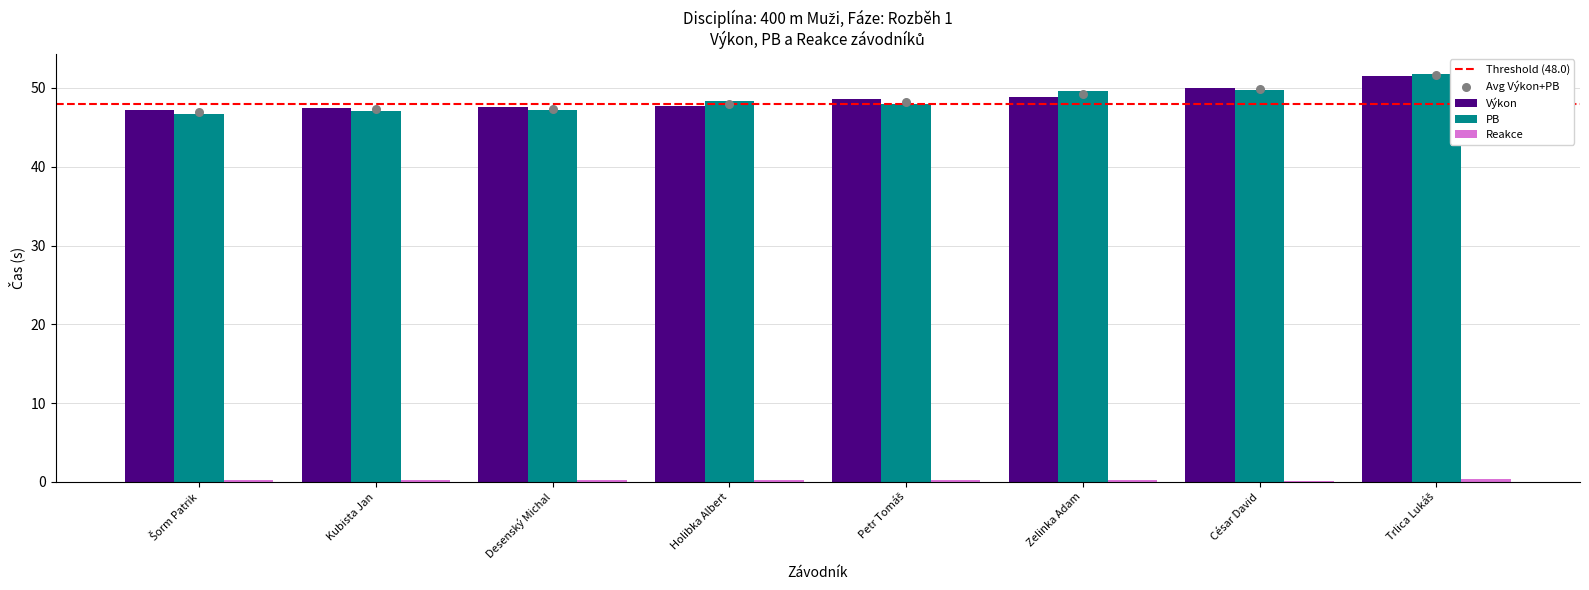

Which series has the largest Y range (max minus min)?

PB